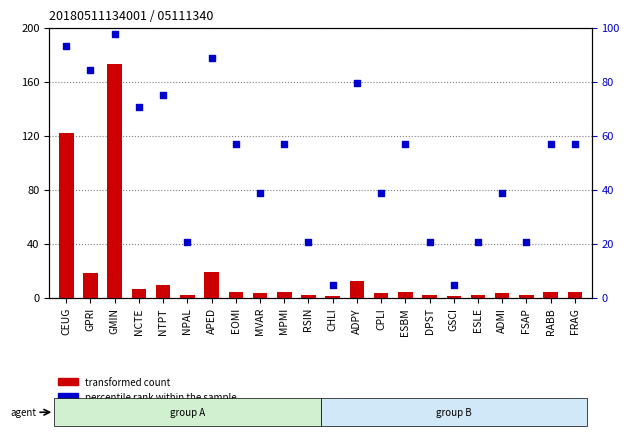

What are all the series names shown in the legend?

transformed count, percentile rank within the sample